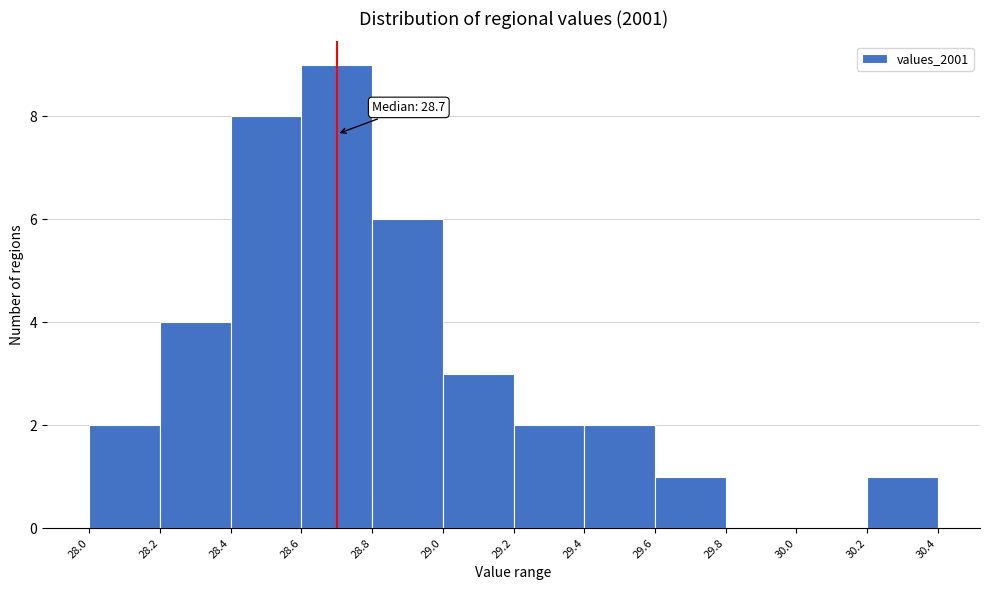

Over which range of the x-axis is the bar tallest?

28.6 to 28.8